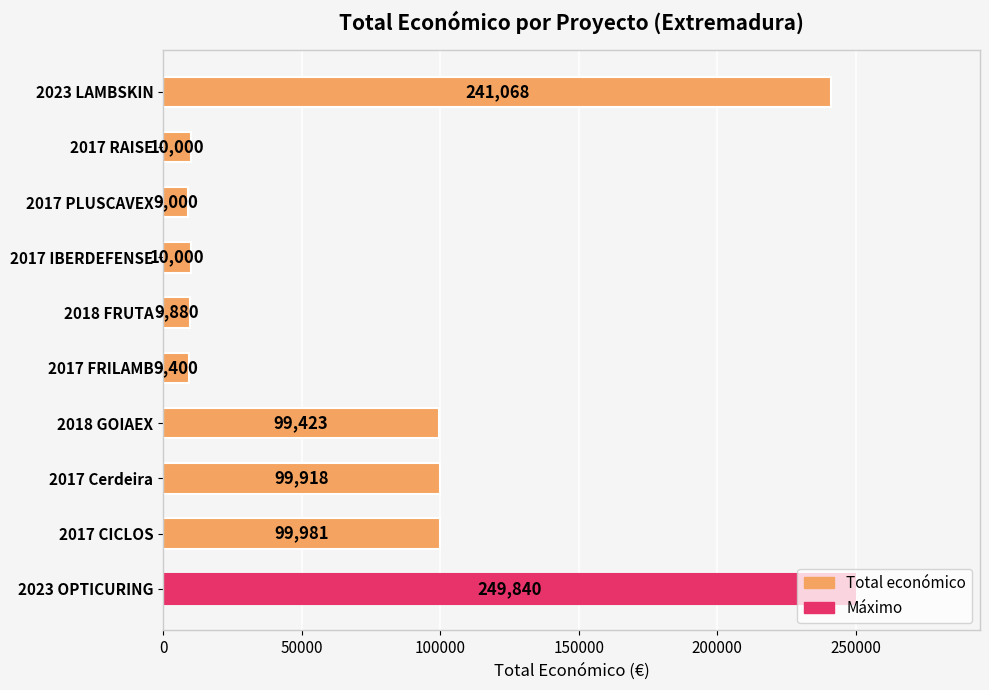

What is the label of the 10th bar from the top?

2023 OPTICURING